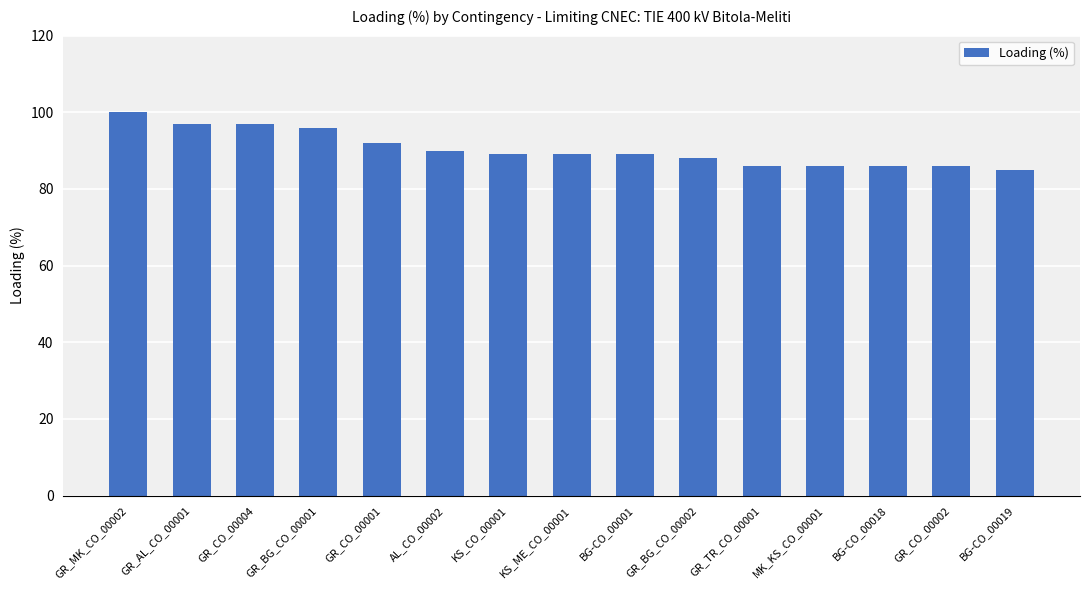

The value at GR_CO_00004 is 97. True or false?

True